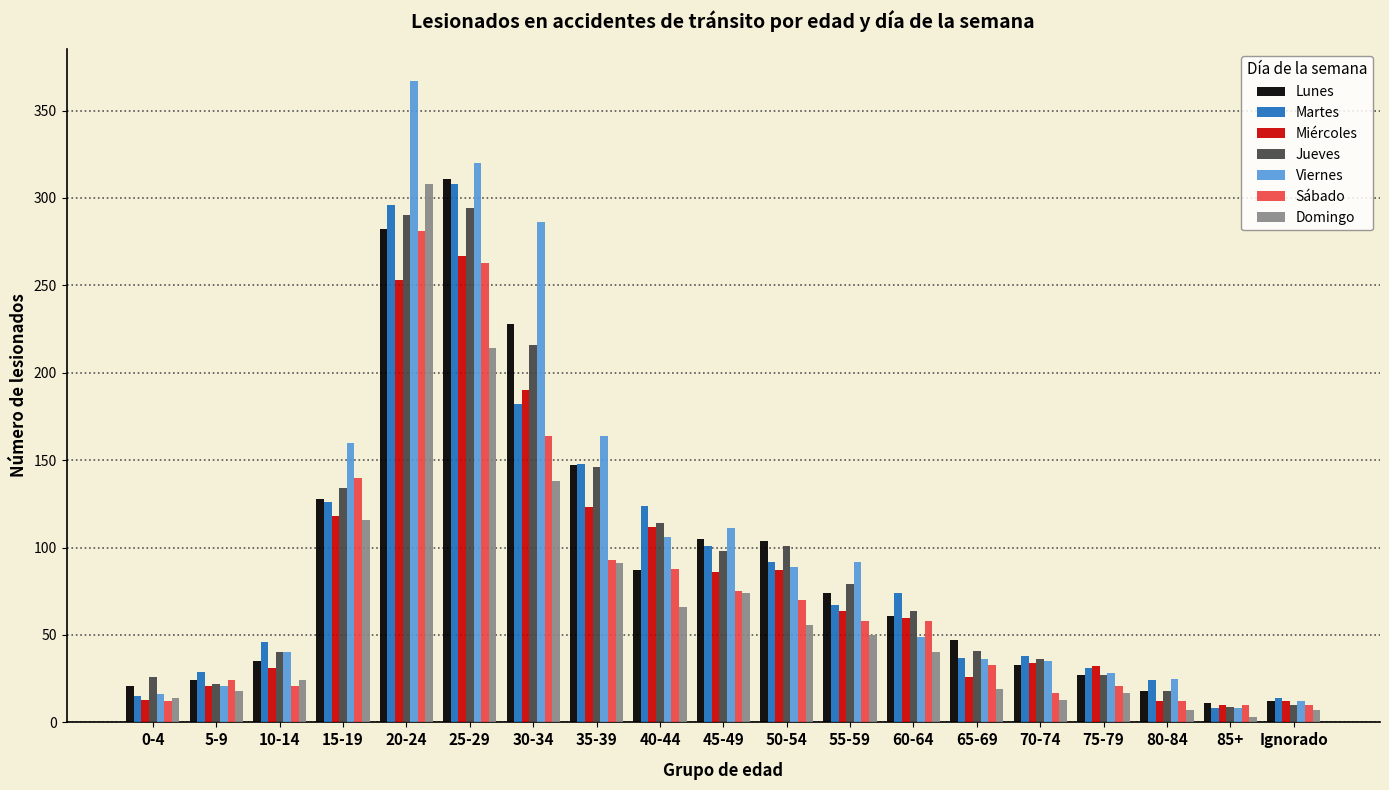

What is the difference between the second highest and minimum values in the Lunes series?

271